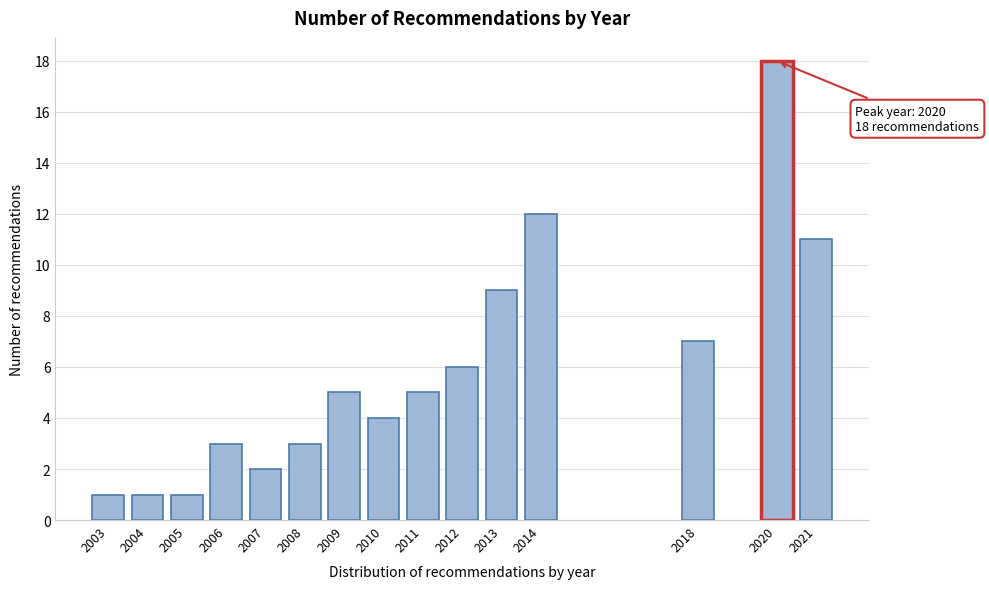

Reading left to right, what are all the values shown in this chart?

2003=1	2004=1	2005=1	2006=3	2007=2	2008=3	2009=5	2010=4	2011=5	2012=6	2013=9	2014=12	2018=7	2020=18	2021=11